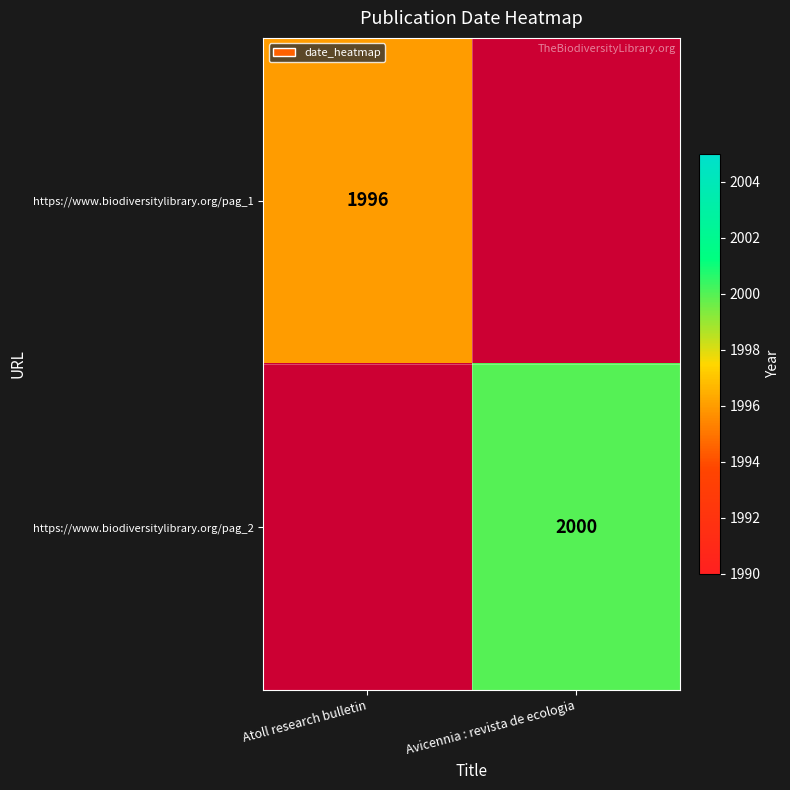

True or false: https://www.biodiversitylibrary.org/pag_2 has a value of 2000 at Avicennia : revista de ecologia.

True